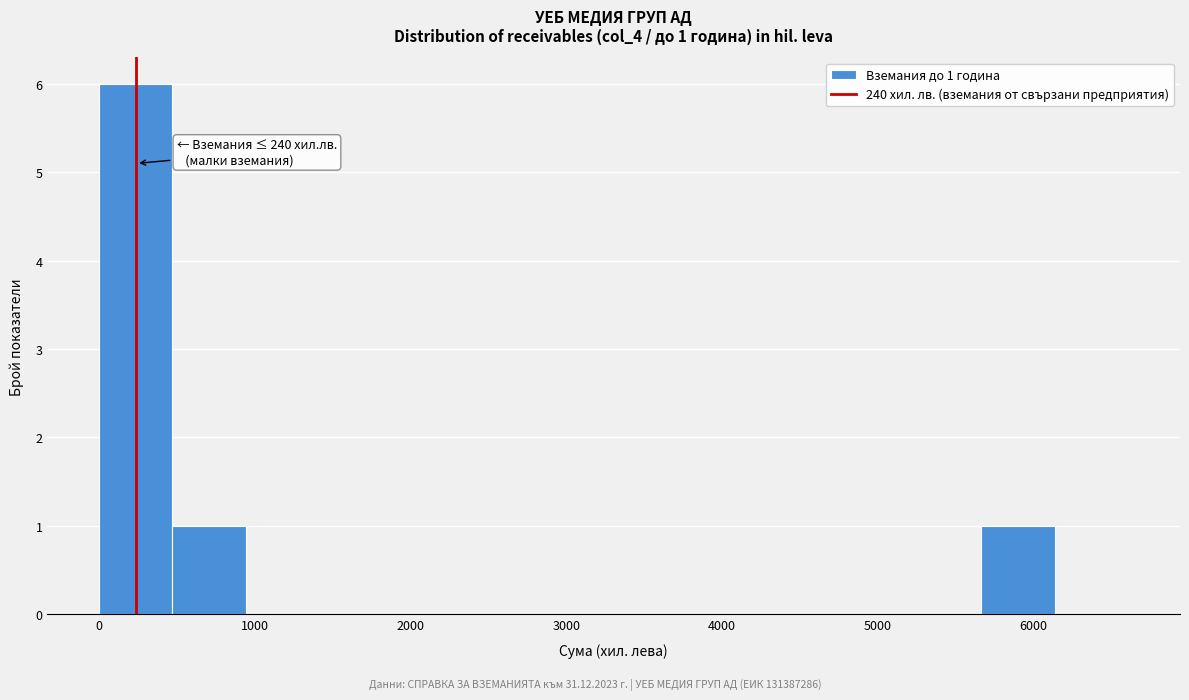

Which range on the x-axis has the tallest bar?

0 to 500